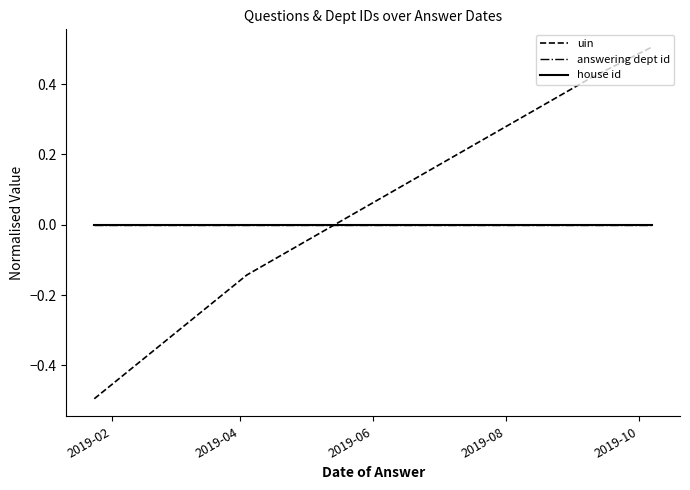

At which label does answering dept id reach its peak?

2019-02